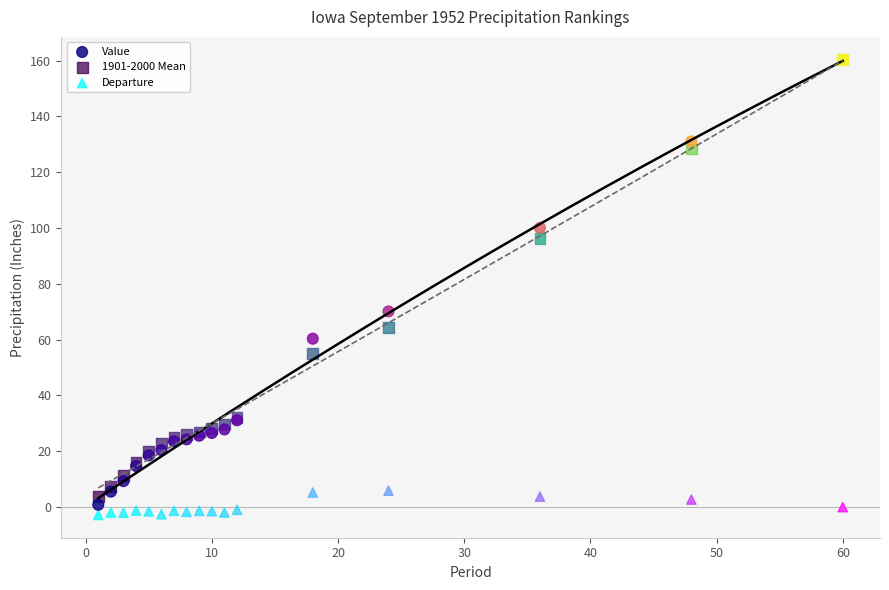

In the Value series, what Y value is closest to 80?

70.1